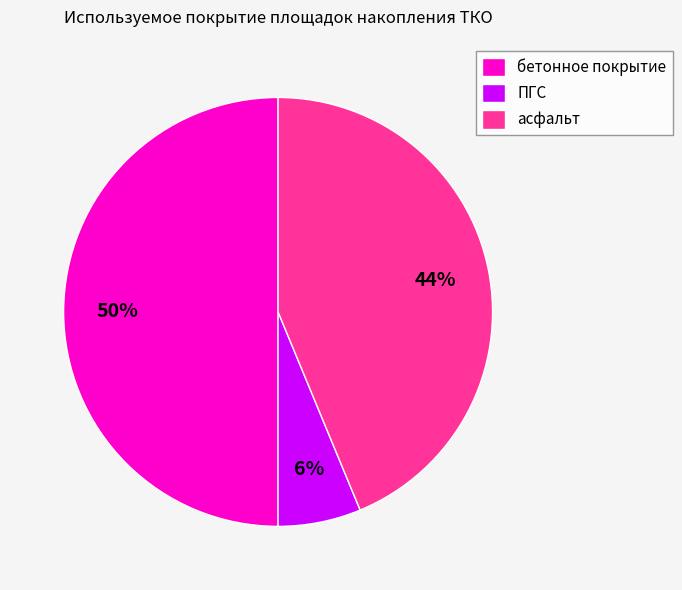

Combined, do бетонное покрытие and асфальт account for over 50%?

Yes